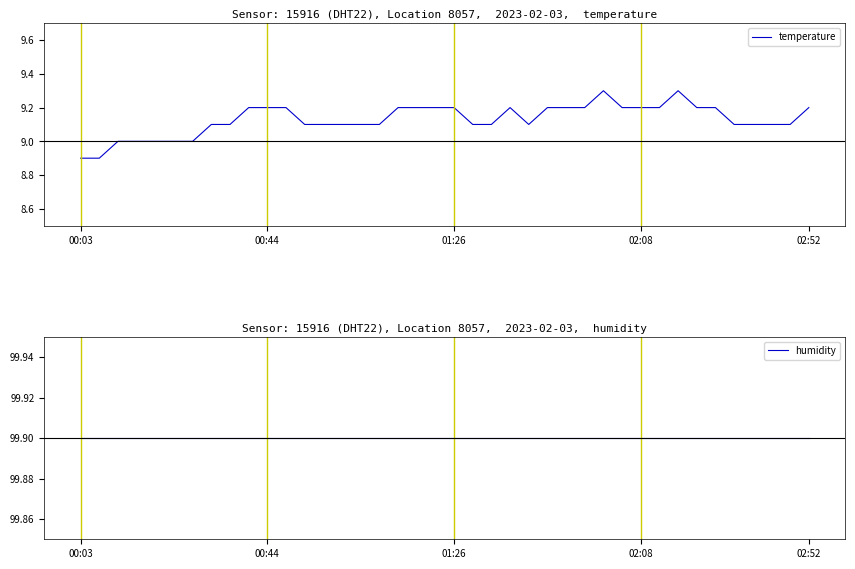

How many values in the temperature series exceed 9?

33